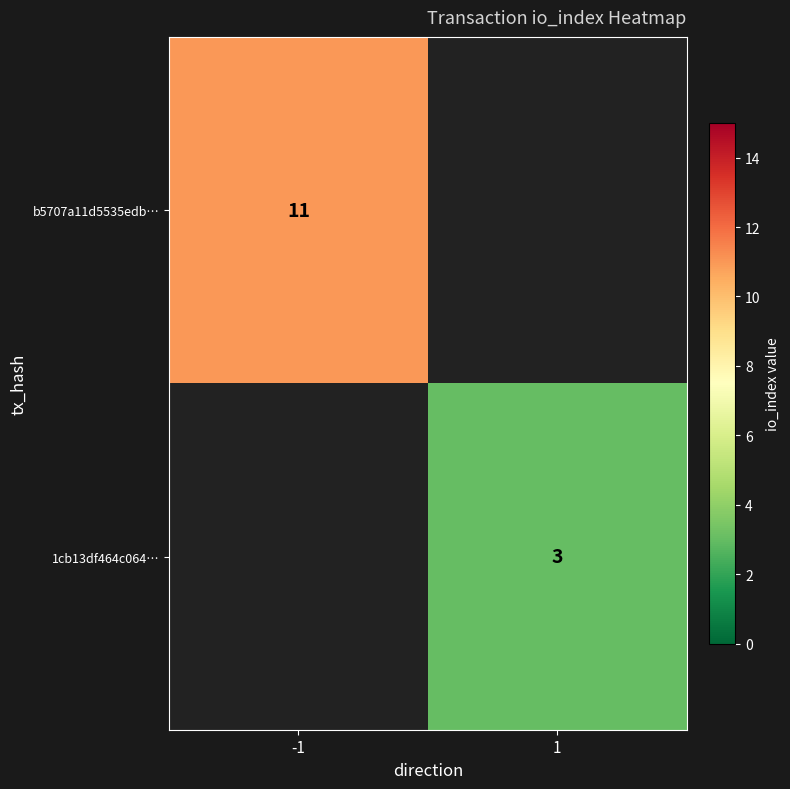

The value of b5707a11d5535edb… at -1 is 11. True or false?

True